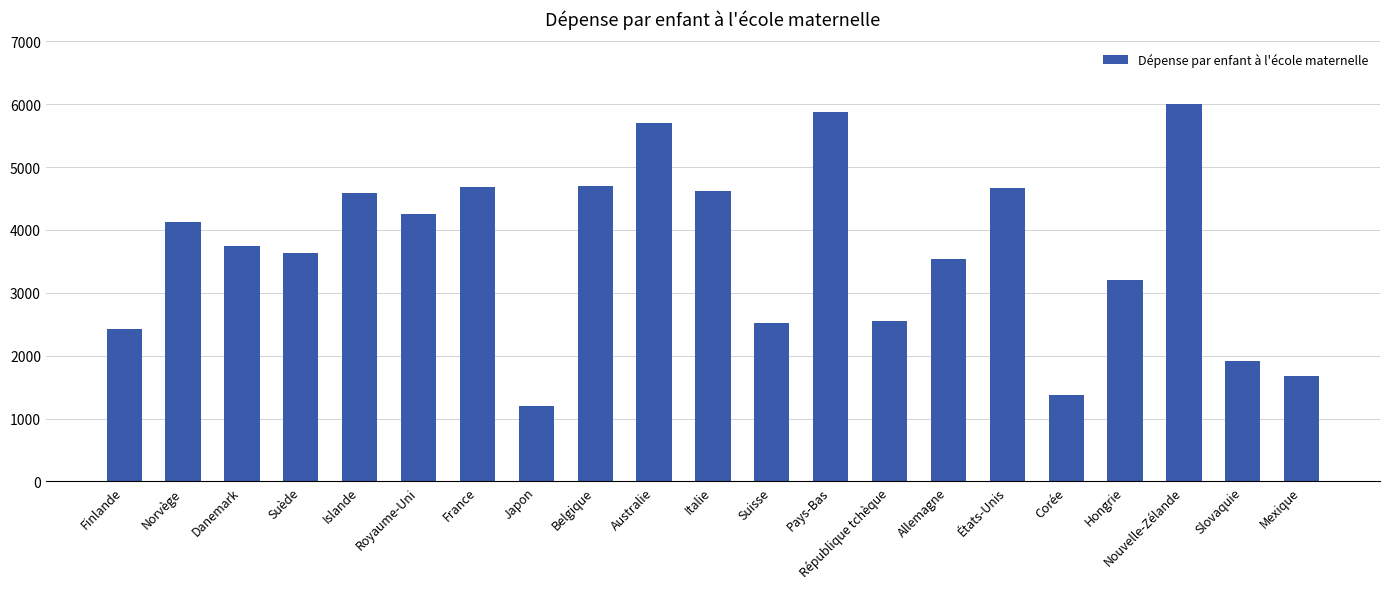

What value does the data have at Norvège?

4127.4